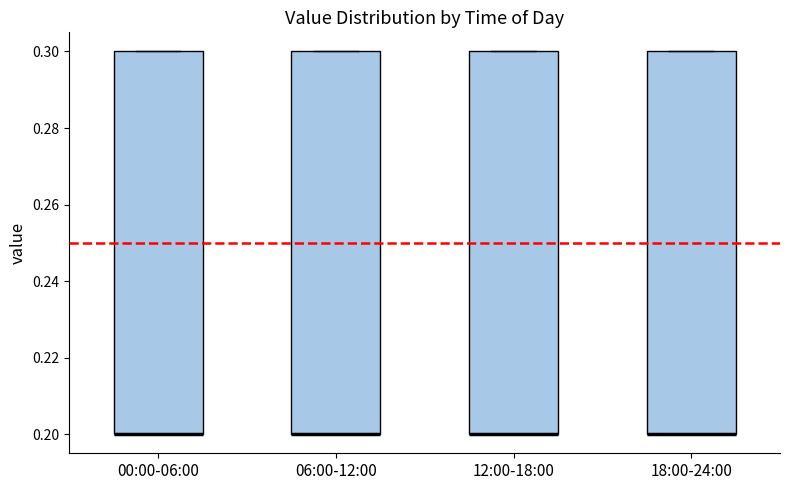

Where is the upper edge of the box for 12:00-18:00 on the y-axis? The values are not printed on the chart, so give them approximately, as read against the axis.

0.3